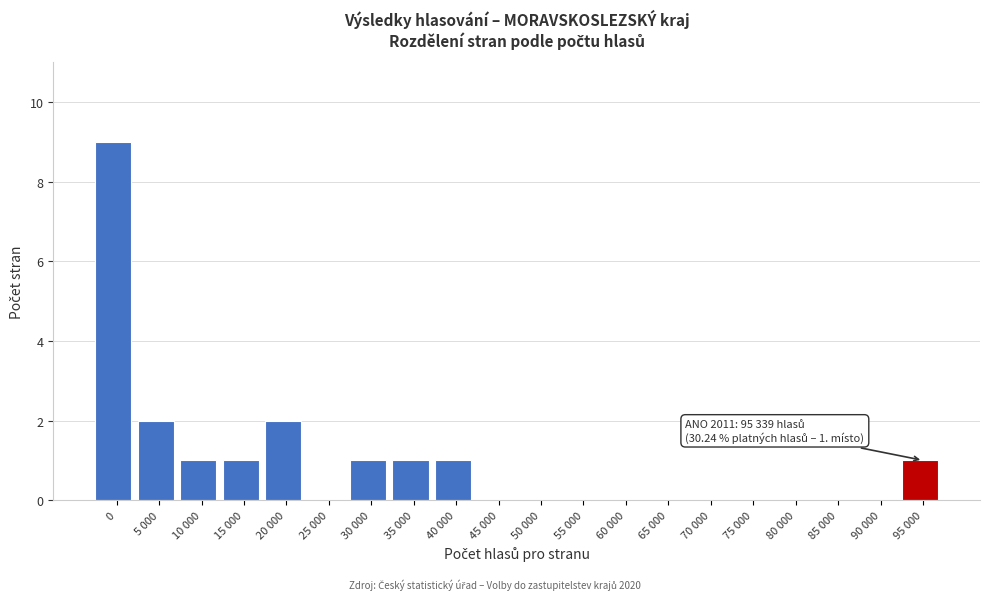

Reading right to left, what are all the values shown in this chart?

95 000=1	90 000=0	85 000=0	80 000=0	75 000=0	70 000=0	65 000=0	60 000=0	55 000=0	50 000=0	45 000=0	40 000=1	35 000=1	30 000=1	25 000=0	20 000=2	15 000=1	10 000=1	5 000=2	0=9